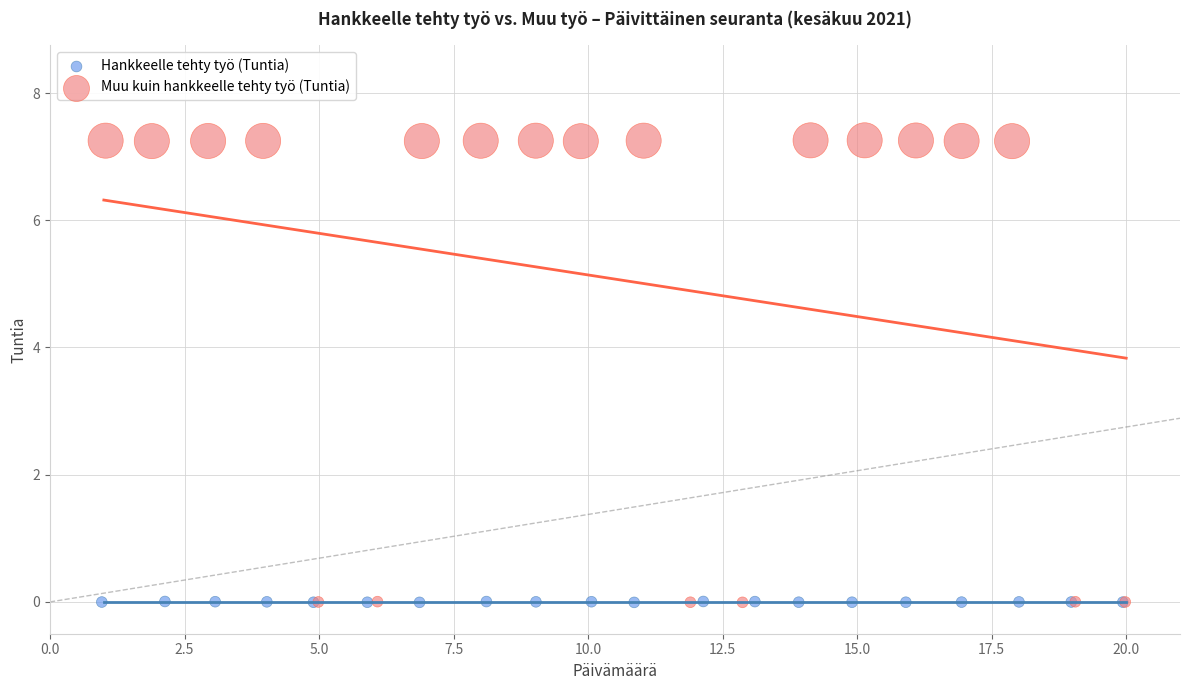

Which series contains the highest Y value?

Muu kuin hankkeelle tehty työ (Tuntia)